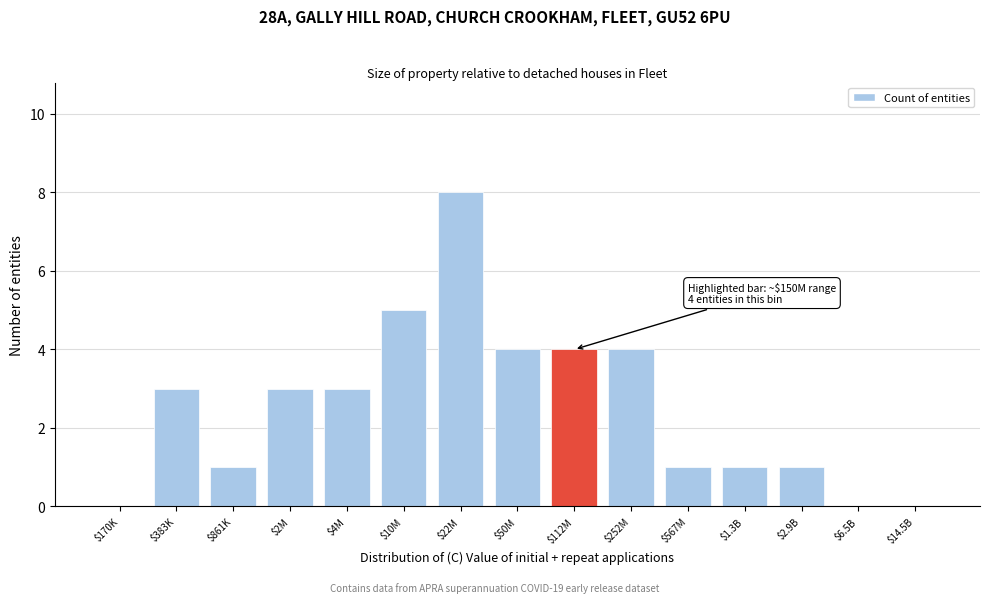

The chart shows a value of 0 at $6.5B. True or false?

True